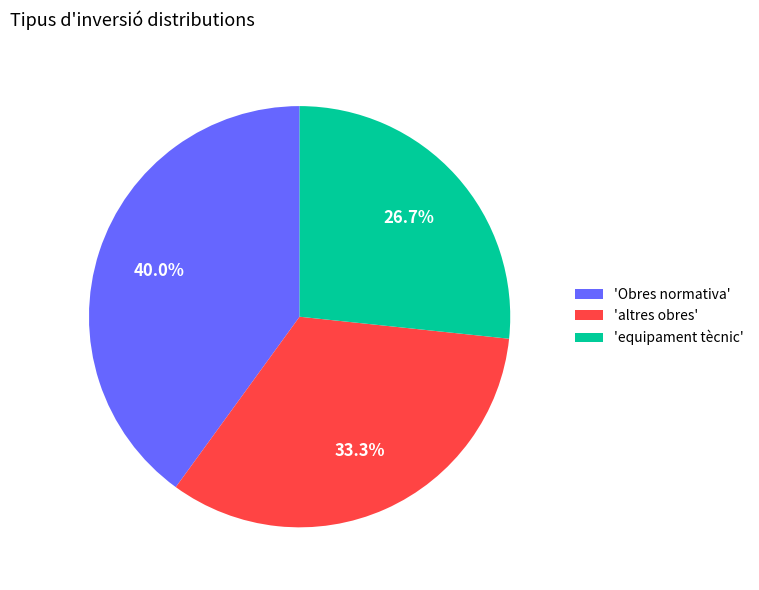

Combined, what portion of the pie is 'Obres normativa' and 'altres obres'?

73.3%